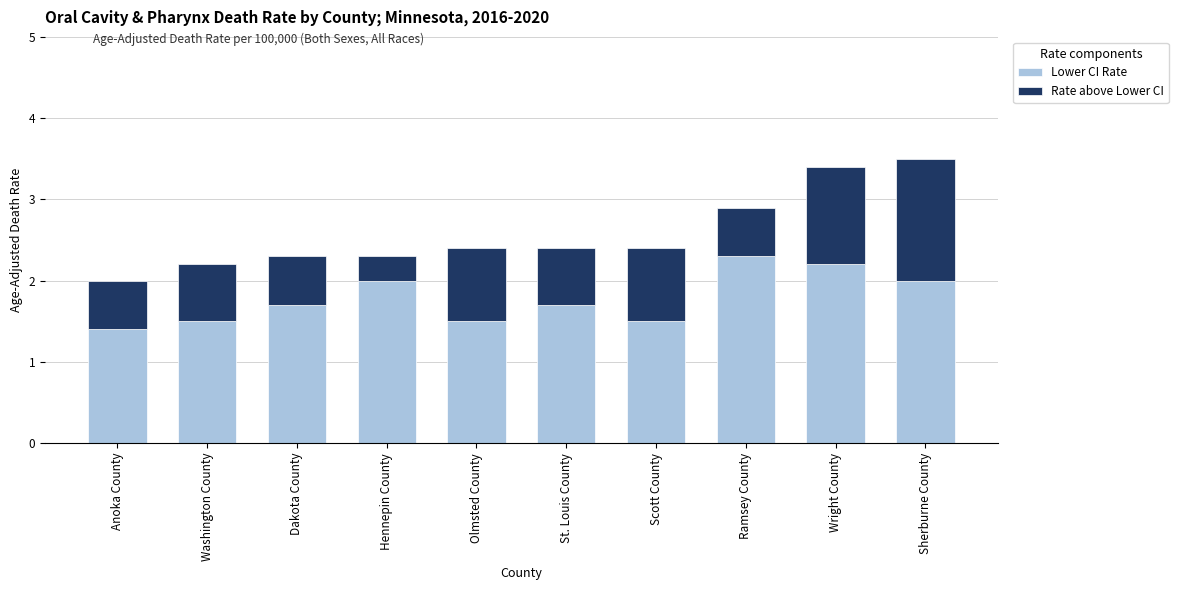

How many categories are shown in the chart?

10